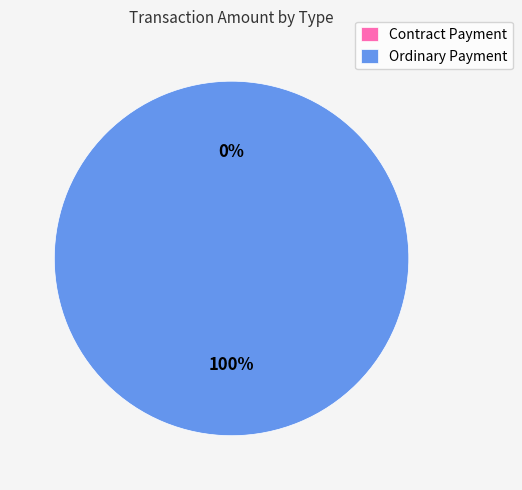

Does any single category account for the majority?

Yes